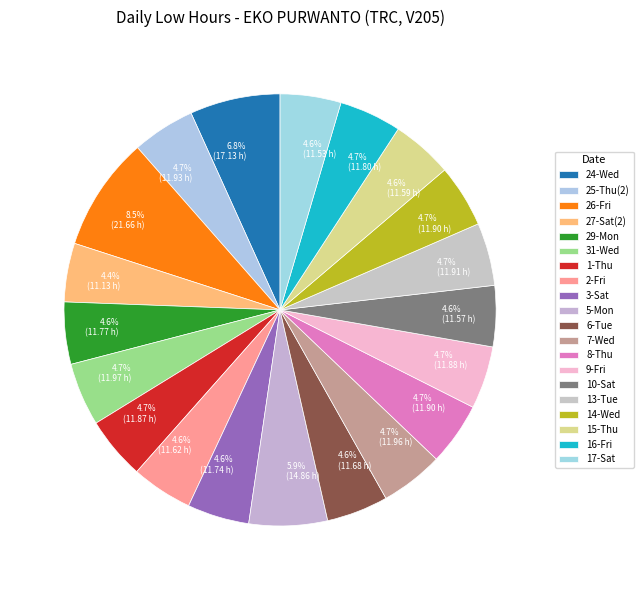

Count the number of slices in the pie.

20